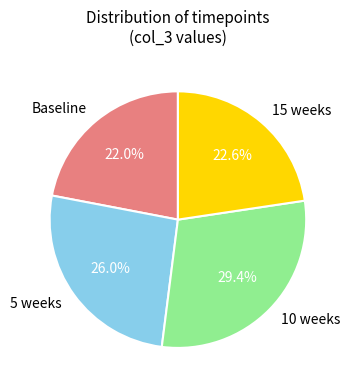

How many slices are in this pie chart?

4